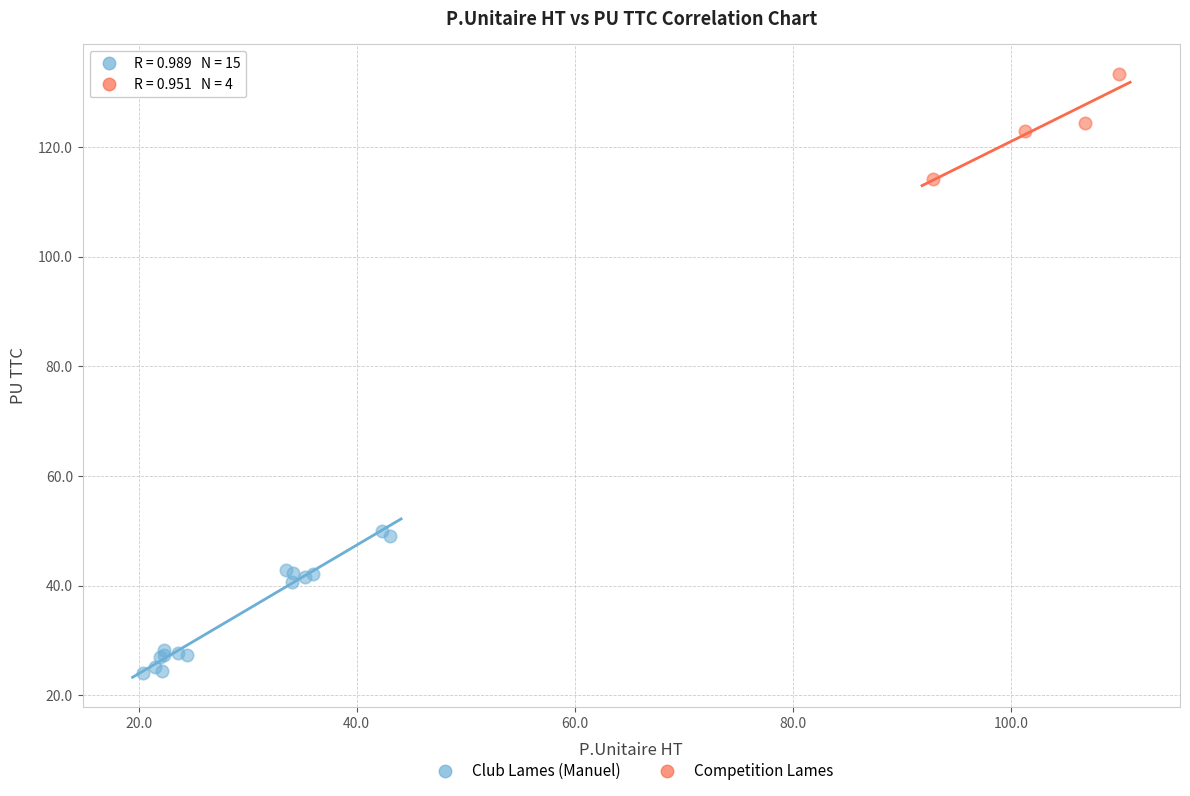

Which series has the widest spread of Y values?

Club Lames (Manuel)